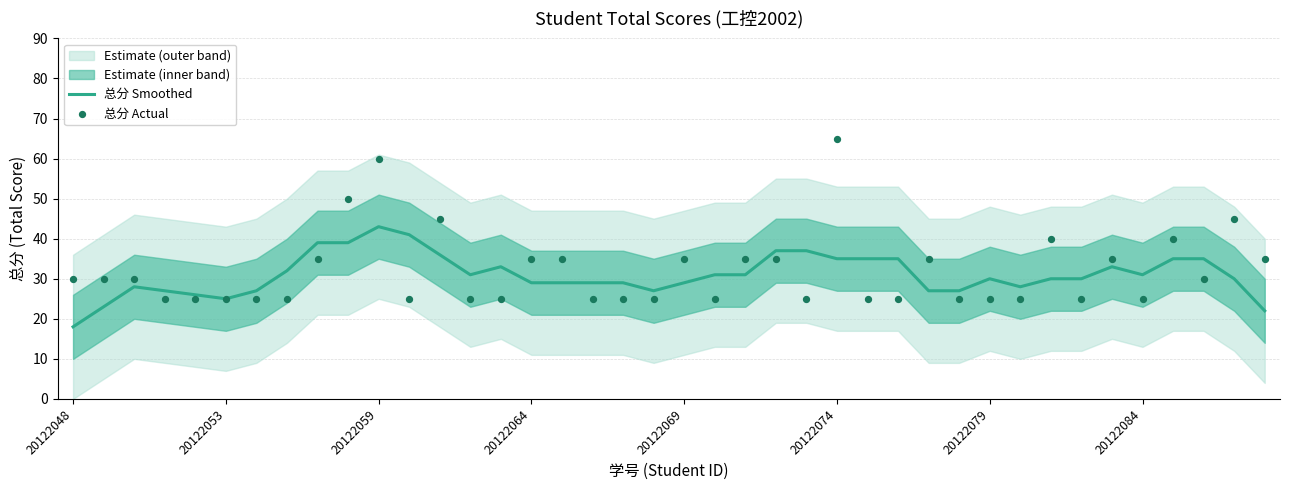

Which series contains the lowest Y value?

总分 Smoothed